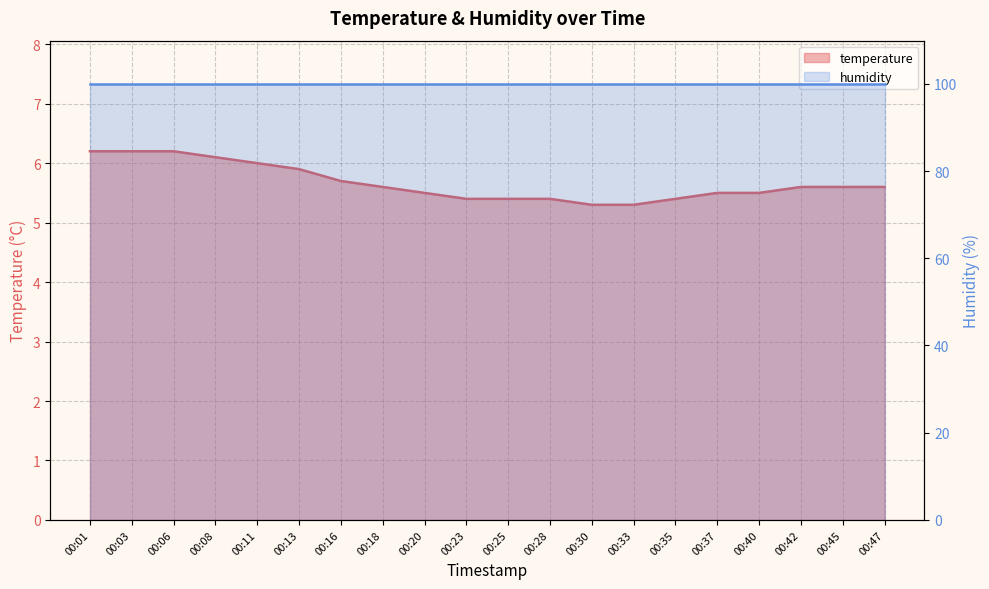

What is the average value?

5.7